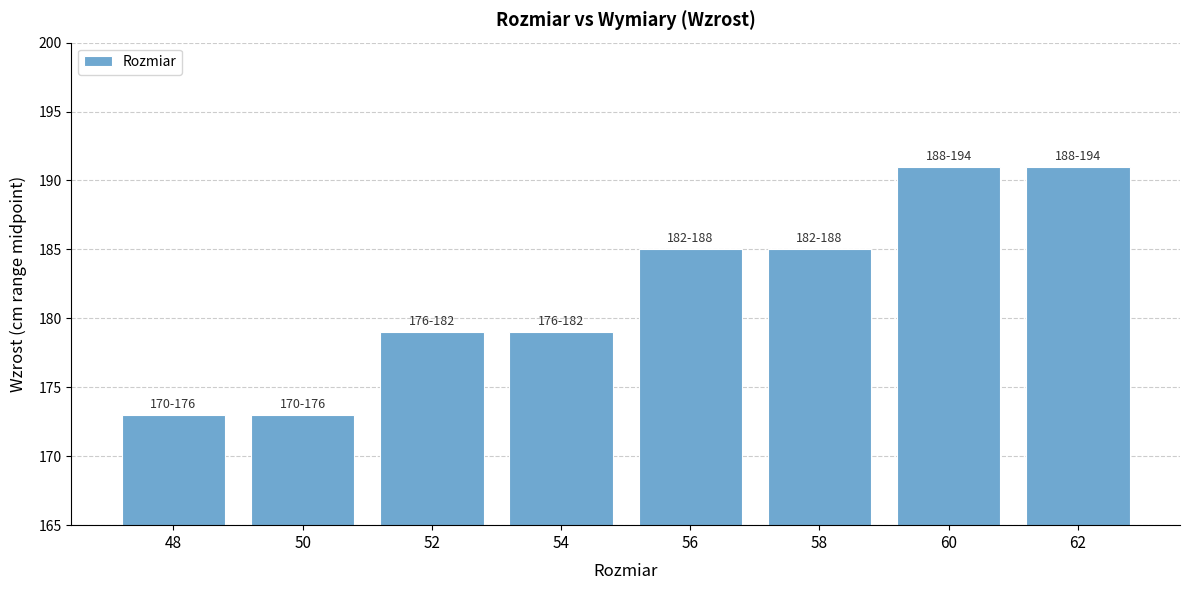

Count the number of data series in this chart.

1